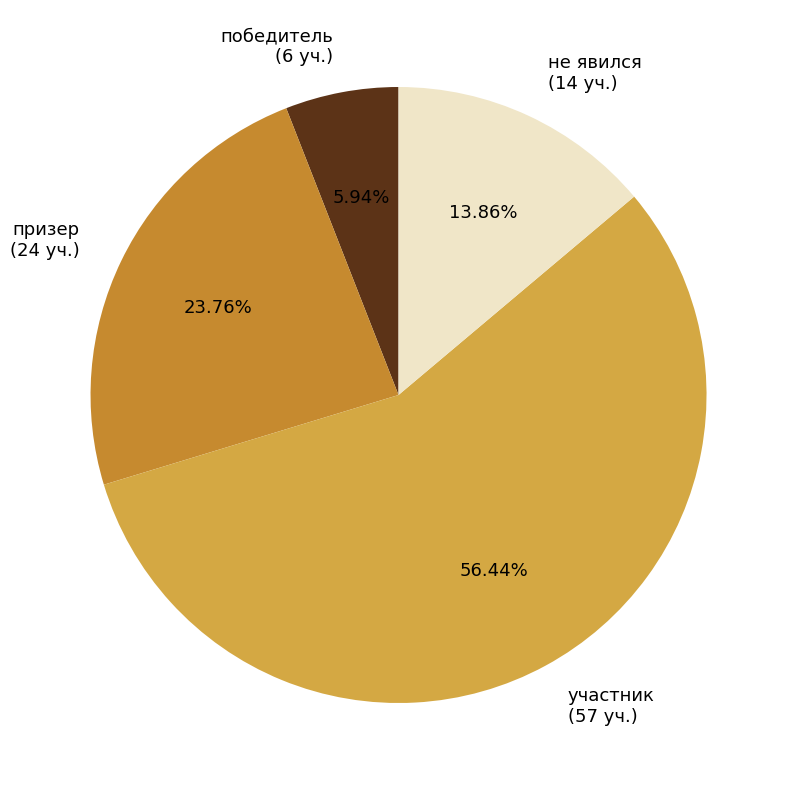

Which category has the smallest portion of the pie?

победитель